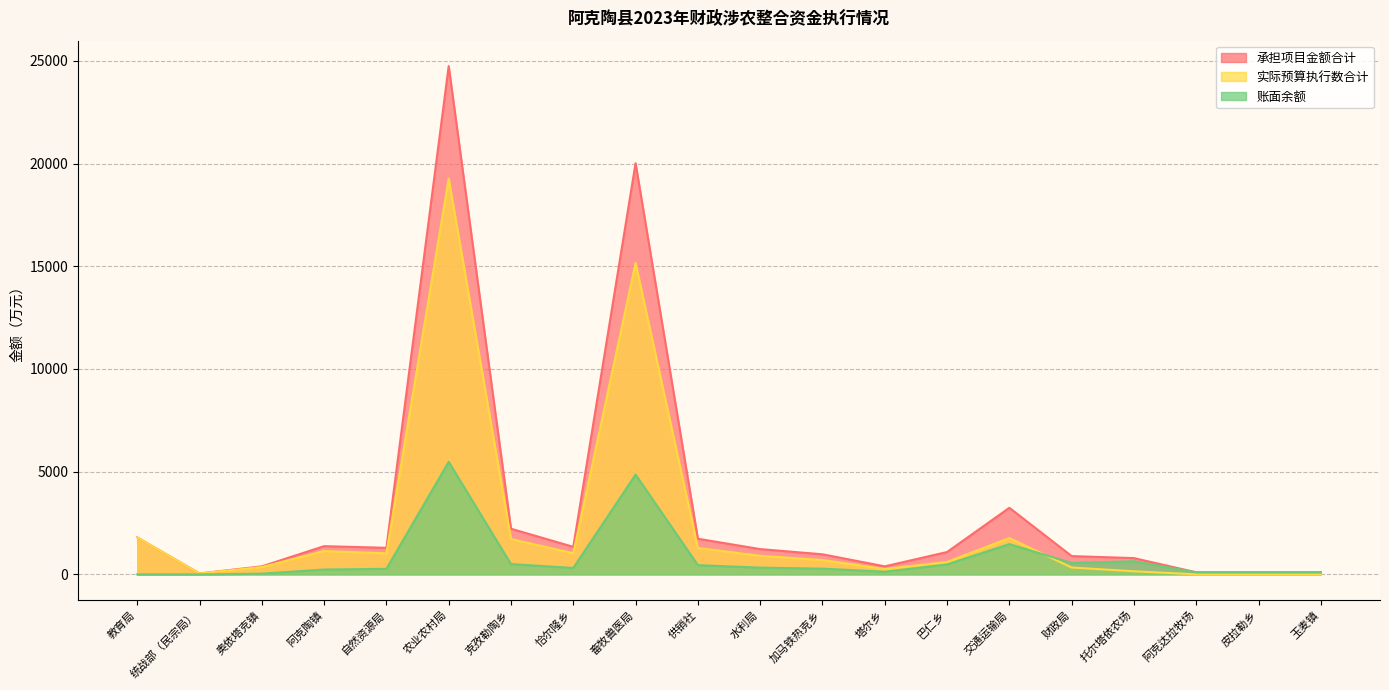

Does the chart display data point markers on the line(s)?

No